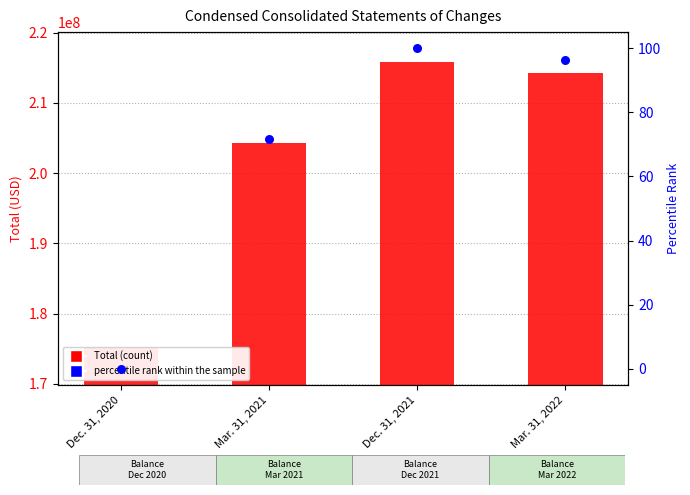

Which series has the largest total across all categories?

Total